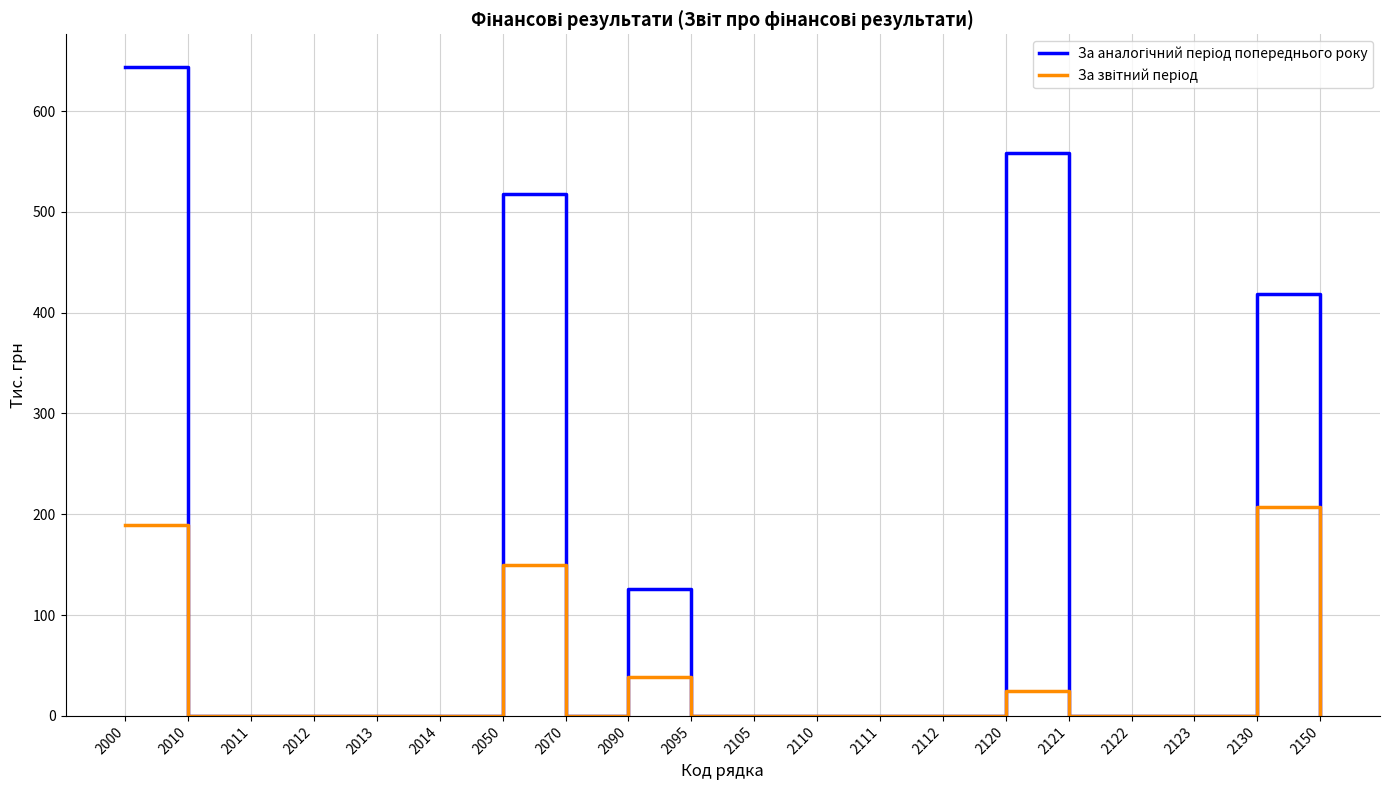

At which category is the sum across all series the highest?

2000